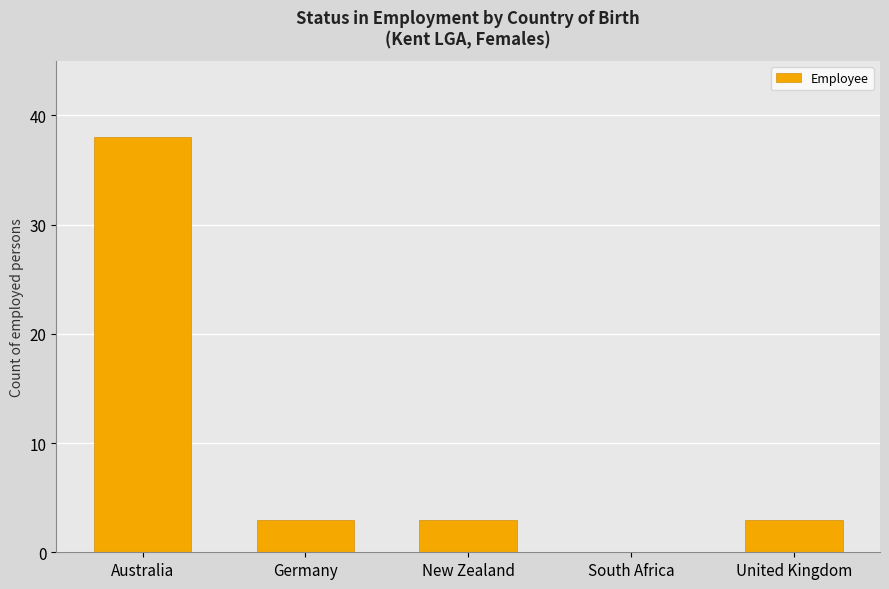

Approximately how many times larger is the value at United Kingdom compared to Germany?

1.0